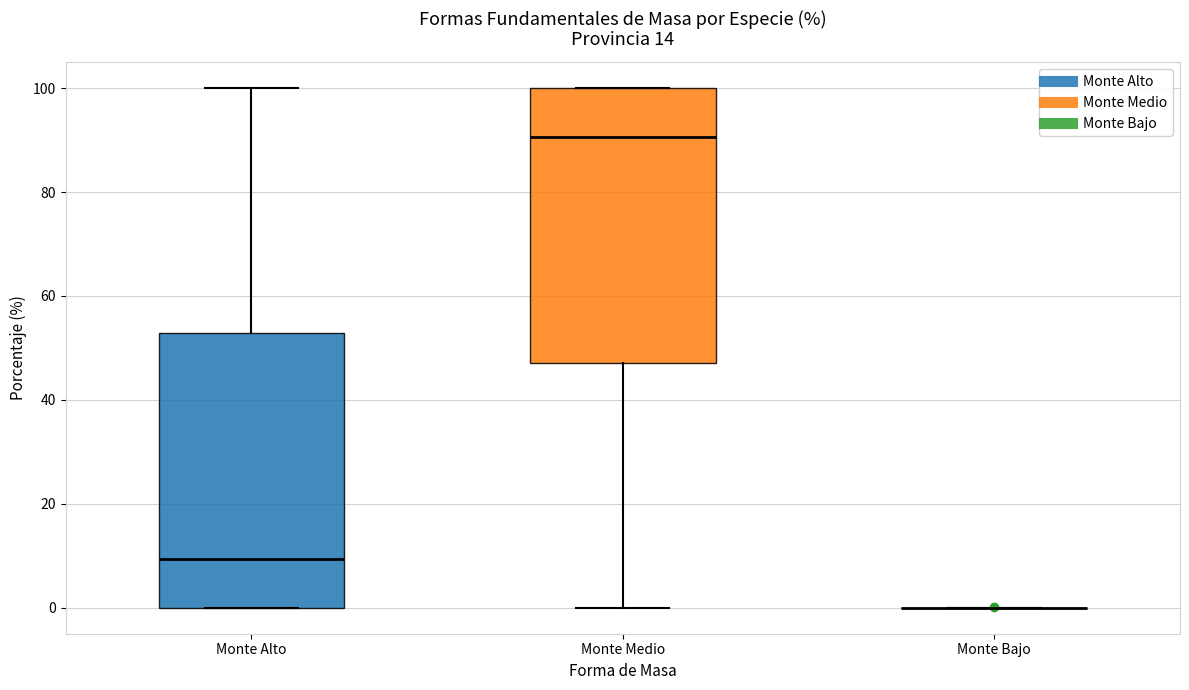

Where is the upper edge of the box for Monte Medio on the y-axis? The values are not printed on the chart, so give them approximately, as read against the axis.

100